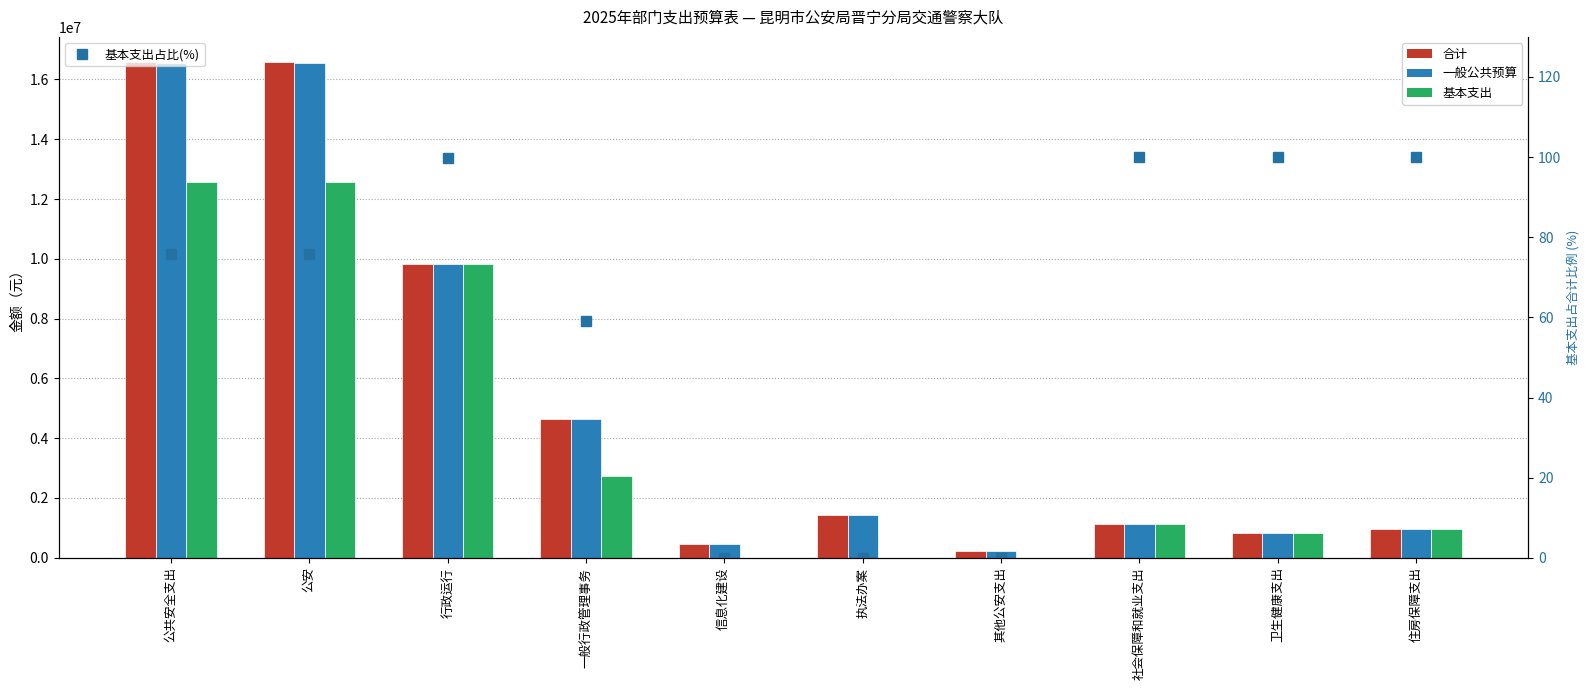

At how many categories does at least one series exceed 9273925?

3